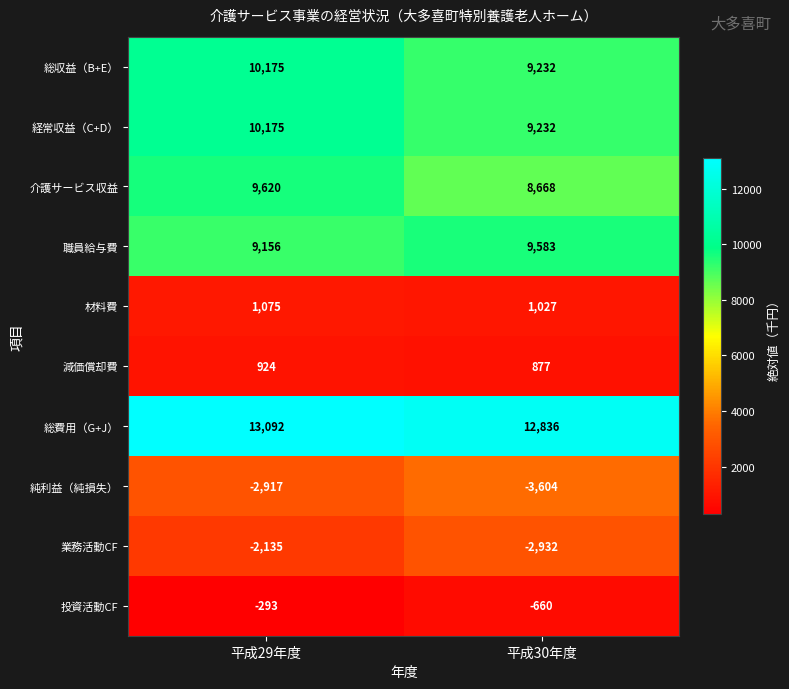

What is the highest value of the 投資活動CF series?

-293